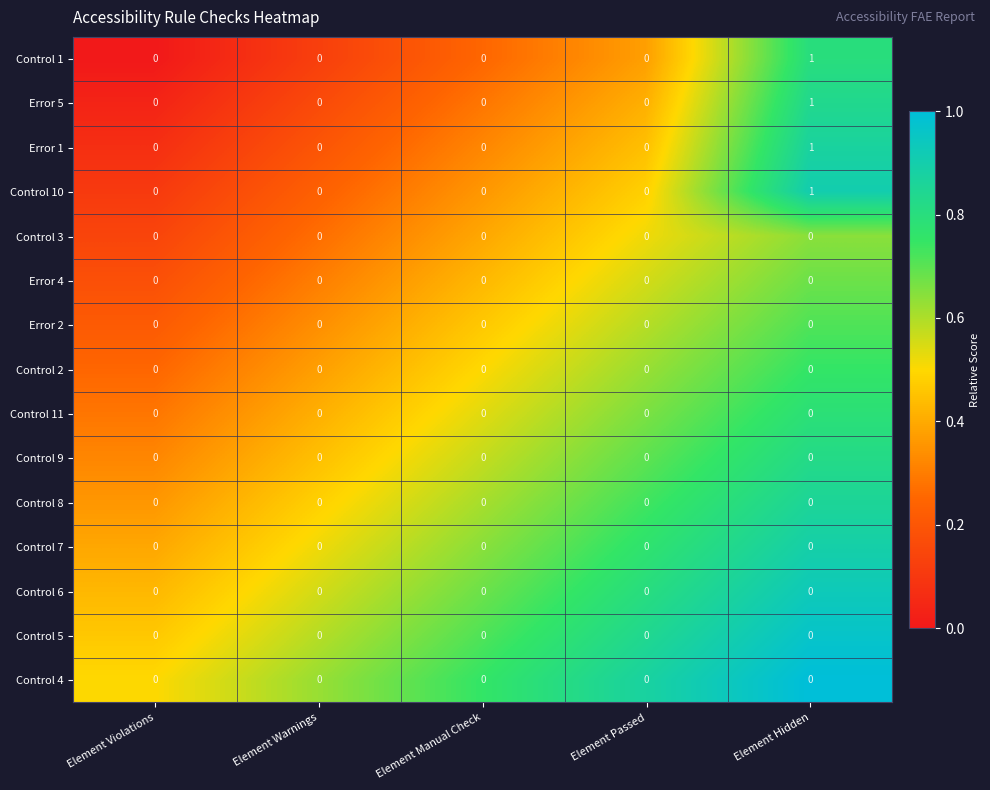

Count the Control 1 values in the range 0 to 1.

5